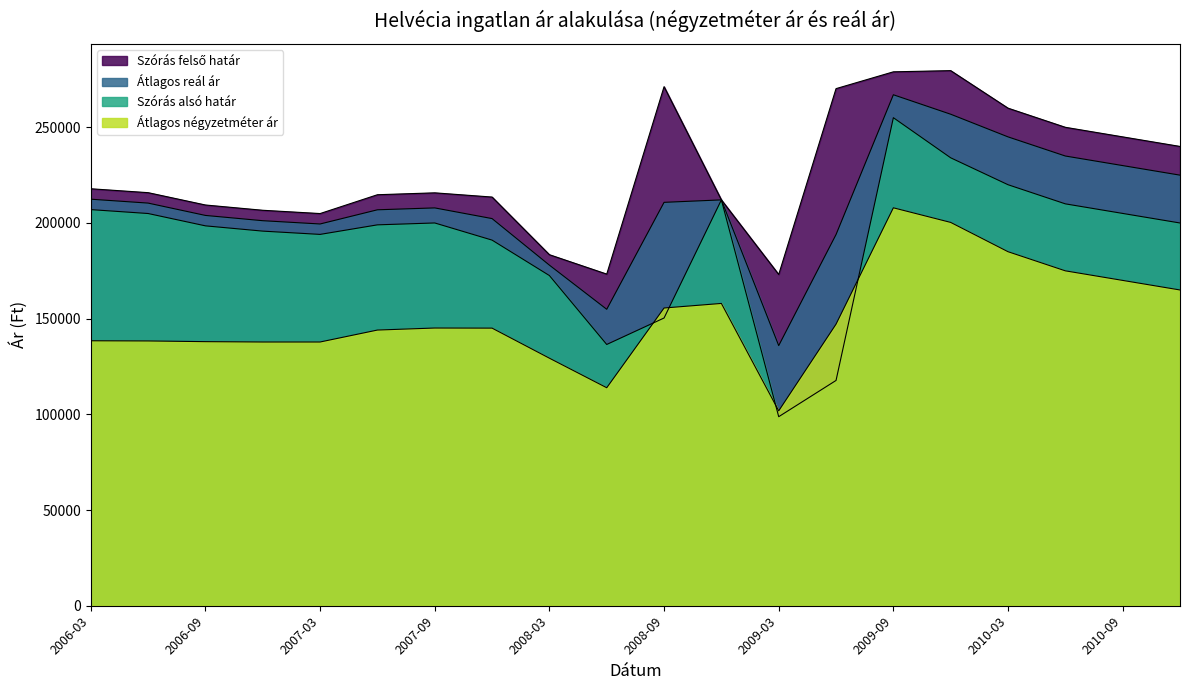

In Átlagos reál ár, how many points are higher than both neighbors (excluding endpoints)?

3